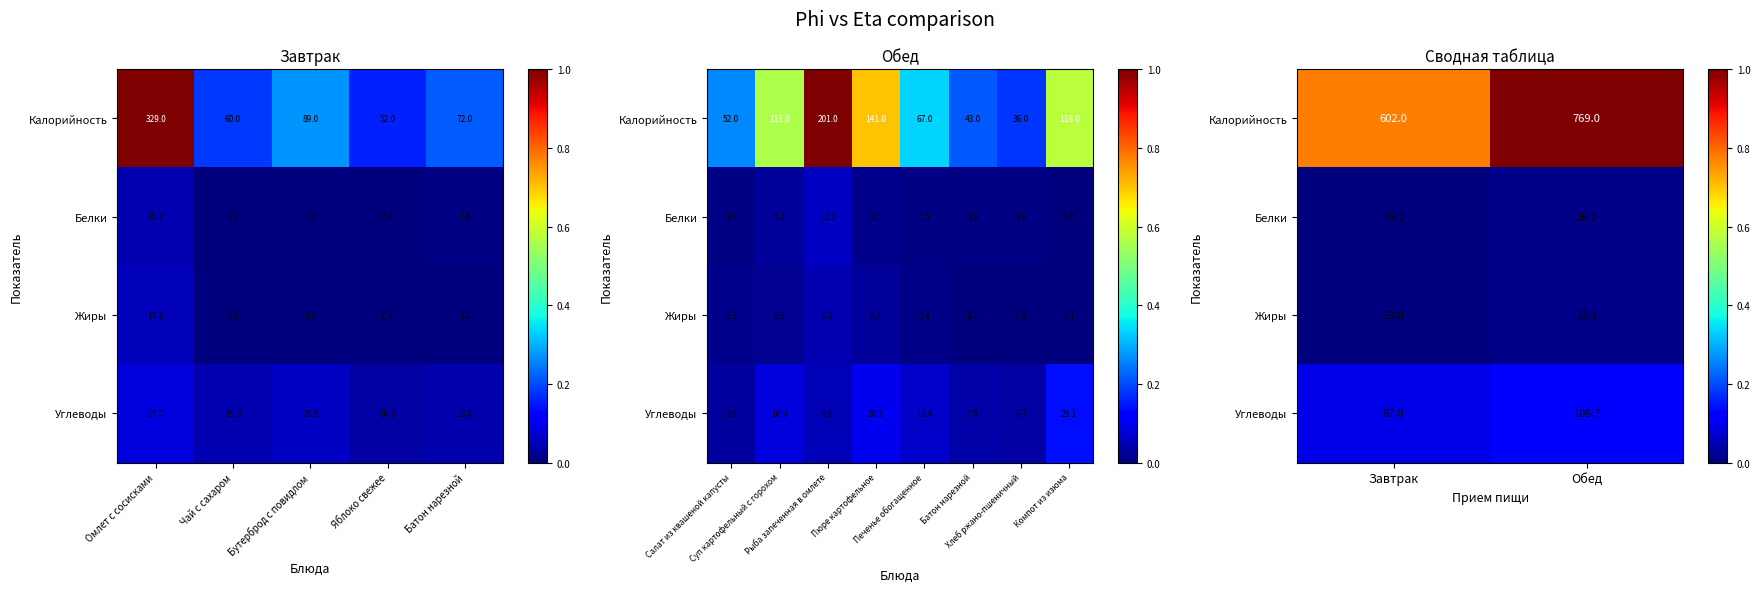

What is the difference between the maximum and minimum values in the Калорийность series?

0.2